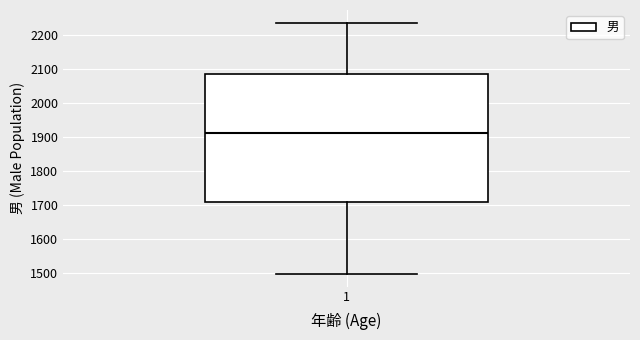

Where does the lower whisker of the box at x = 1 end on the y-axis? The values are not printed on the chart, so give them approximately, as read against the axis.

1500